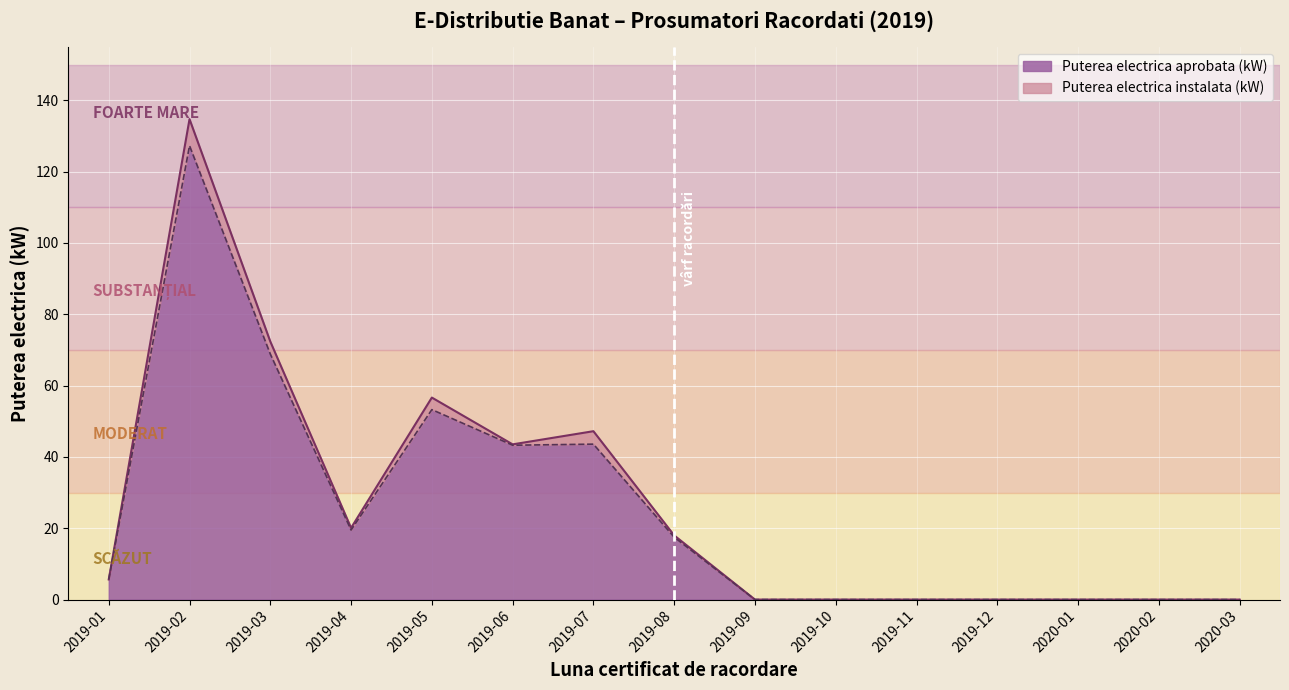

The Puterea electrica aprobata (kW) series shows 68.9 at 2019-03. True or false?

True